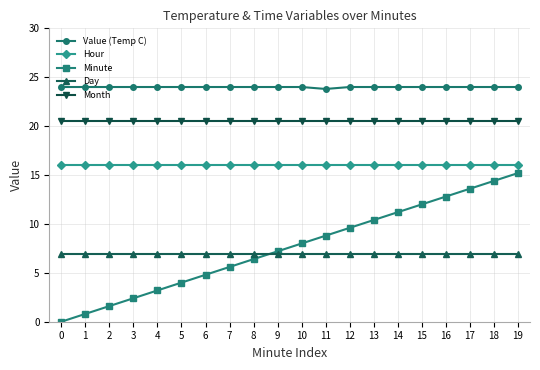

Reading left to right, transcribe all the data shown in this chart.

Value (Temp C): 0=24.0	1=24.0	2=24.0	3=24.0	4=24.0	5=24.0	6=24.0	7=24.0	8=24.0	9=24.0	10=24.0	11=23.8	12=24.0	13=24.0	14=24.0	15=24.0	16=24.0	17=24.0	18=24.0	19=24.0
Hour: 0=16.0	1=16.0	2=16.0	3=16.0	4=16.0	5=16.0	6=16.0	7=16.0	8=16.0	9=16.0	10=16.0	11=16.0	12=16.0	13=16.0	14=16.0	15=16.0	16=16.0	17=16.0	18=16.0	19=16.0
Minute: 0=0.0	1=0.8	2=1.6	3=2.4	4=3.2	5=4.0	6=4.8	7=5.6	8=6.4	9=7.2	10=8.0	11=8.8	12=9.6	13=10.4	14=11.2	15=12.0	16=12.8	17=13.6	18=14.4	19=15.2
Day: 0=6.9	1=6.9	2=6.9	3=6.9	4=6.9	5=6.9	6=6.9	7=6.9	8=6.9	9=6.9	10=6.9	11=6.9	12=6.9	13=6.9	14=6.9	15=6.9	16=6.9	17=6.9	18=6.9	19=6.9
Month: 0=20.5	1=20.5	2=20.5	3=20.5	4=20.5	5=20.5	6=20.5	7=20.5	8=20.5	9=20.5	10=20.5	11=20.5	12=20.5	13=20.5	14=20.5	15=20.5	16=20.5	17=20.5	18=20.5	19=20.5